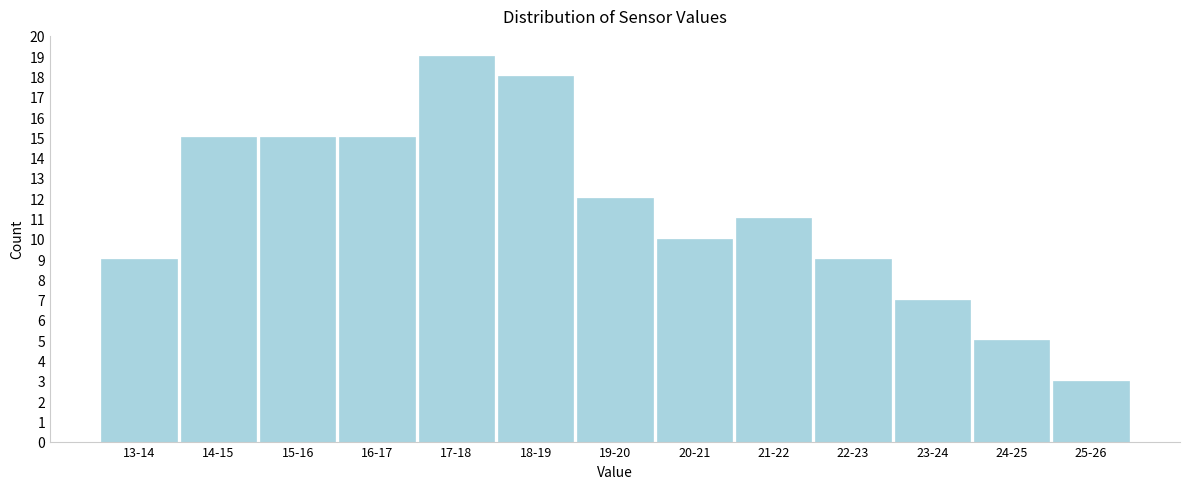

Reading left to right, list all the values displayed in this chart.

9	15	15	15	19	18	12	10	11	9	7	5	3